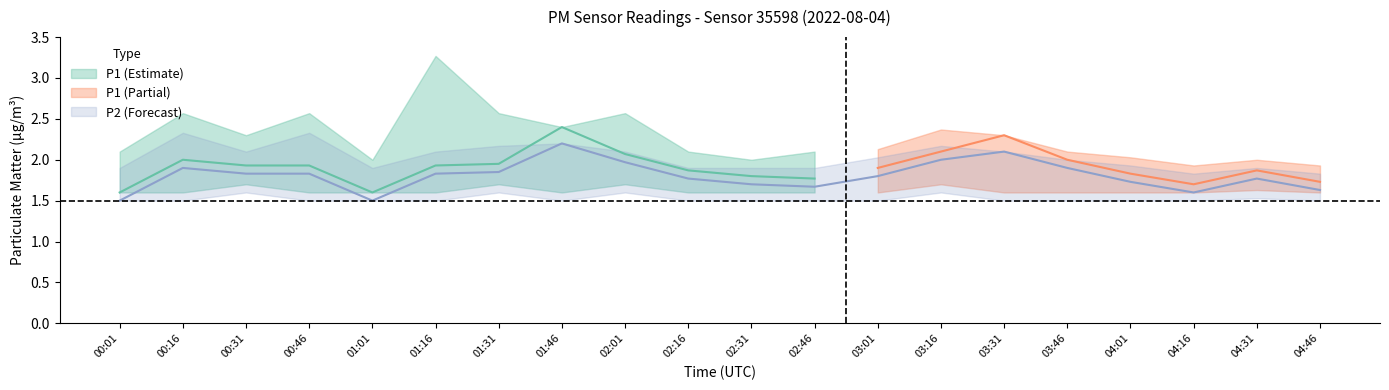

True or false: P1 and P1_lower intersect in this chart.

False